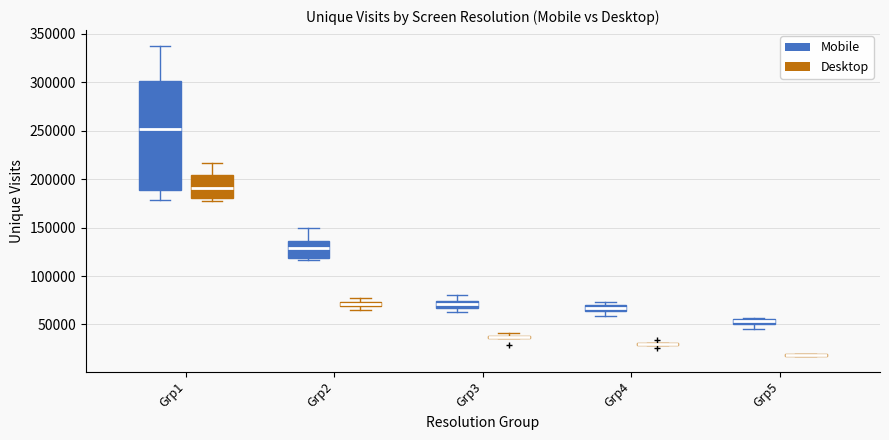

Where is the lower edge of the box for Grp2 (Desktop) on the y-axis? The values are not printed on the chart, so give them approximately, as read against the axis.

70000